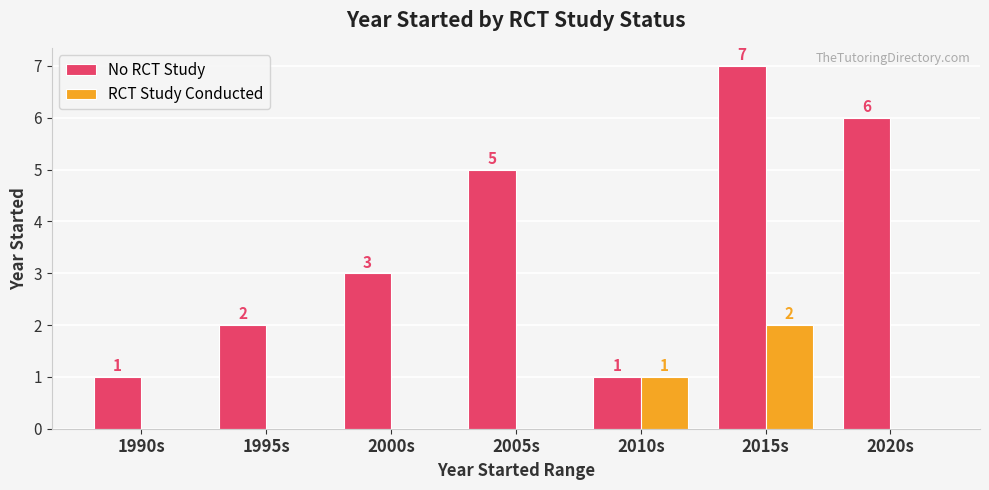

What is the total value across all series at 2020s?

6